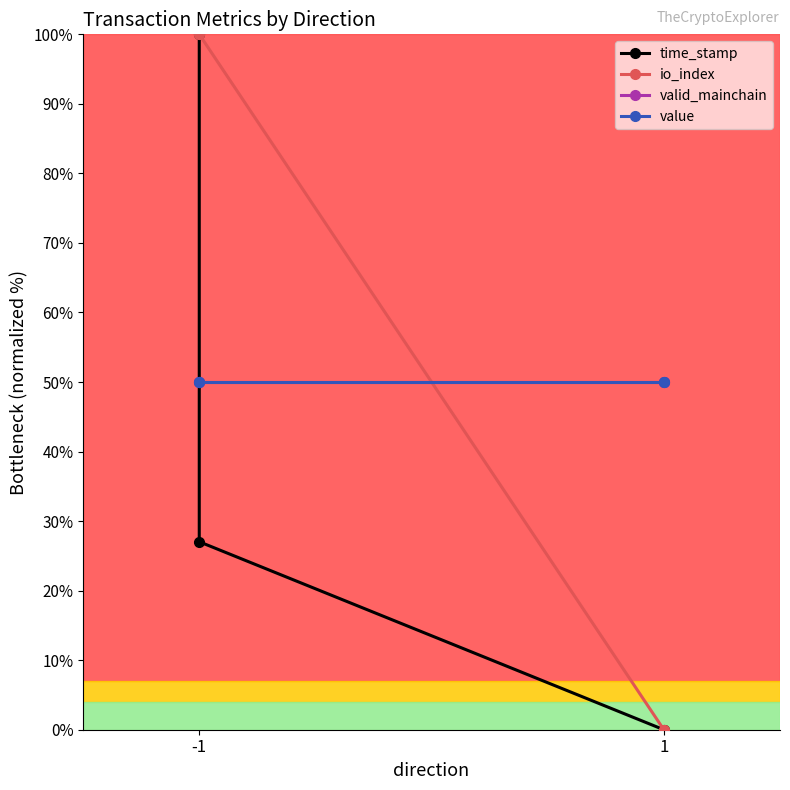

What is the difference between the highest and lowest values at 1?

50.0